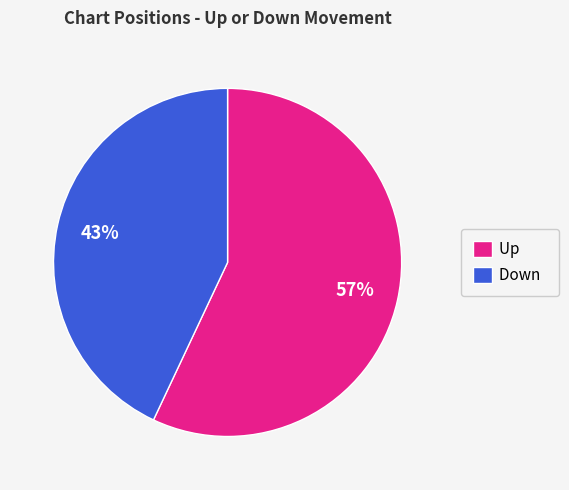

What is the smallest slice in the pie chart?

Down